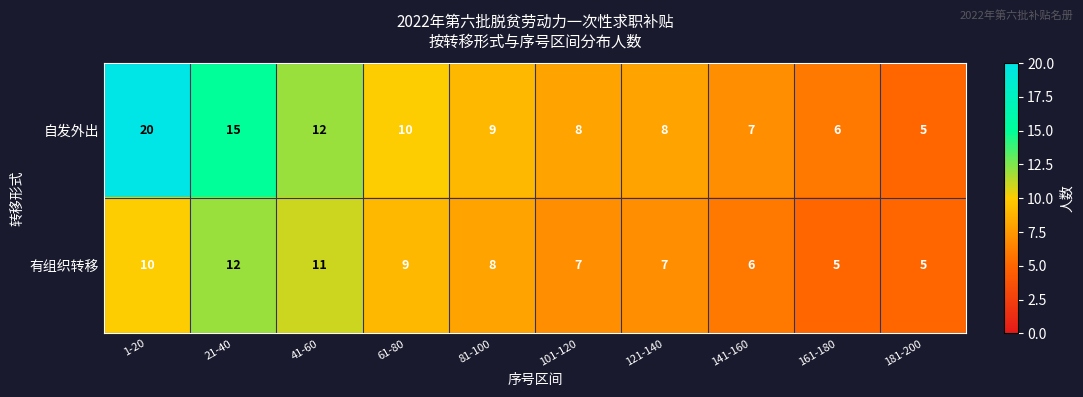

Reading right to left, transcribe all the data shown in this chart.

自发外出: 181-200=5	161-180=6	141-160=7	121-140=8	101-120=8	81-100=9	61-80=10	41-60=12	21-40=15	1-20=20
有组织转移: 181-200=5	161-180=5	141-160=6	121-140=7	101-120=7	81-100=8	61-80=9	41-60=11	21-40=12	1-20=10